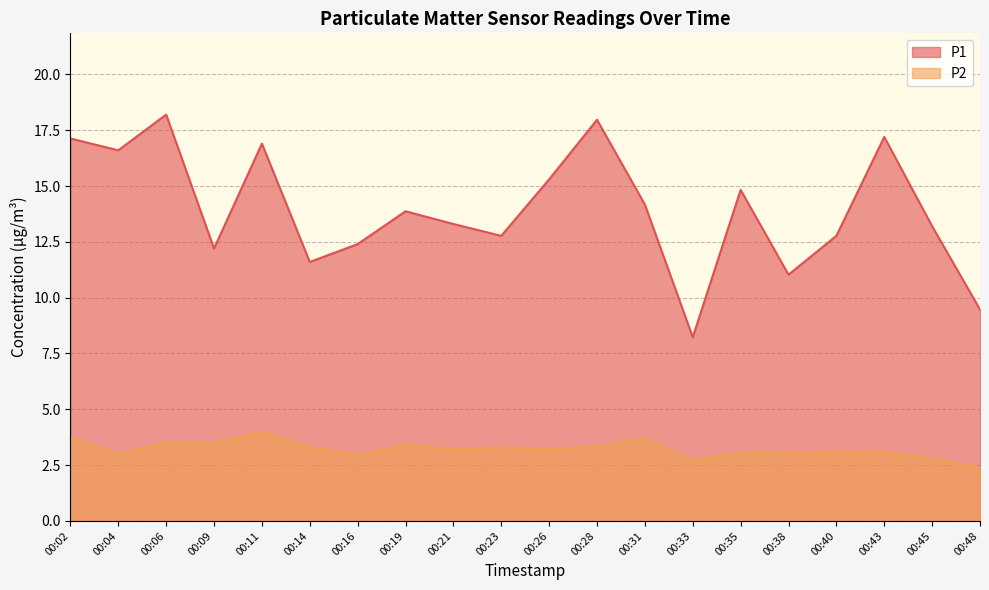

What is the value of the P1 point at the 3rd from the left?

18.2